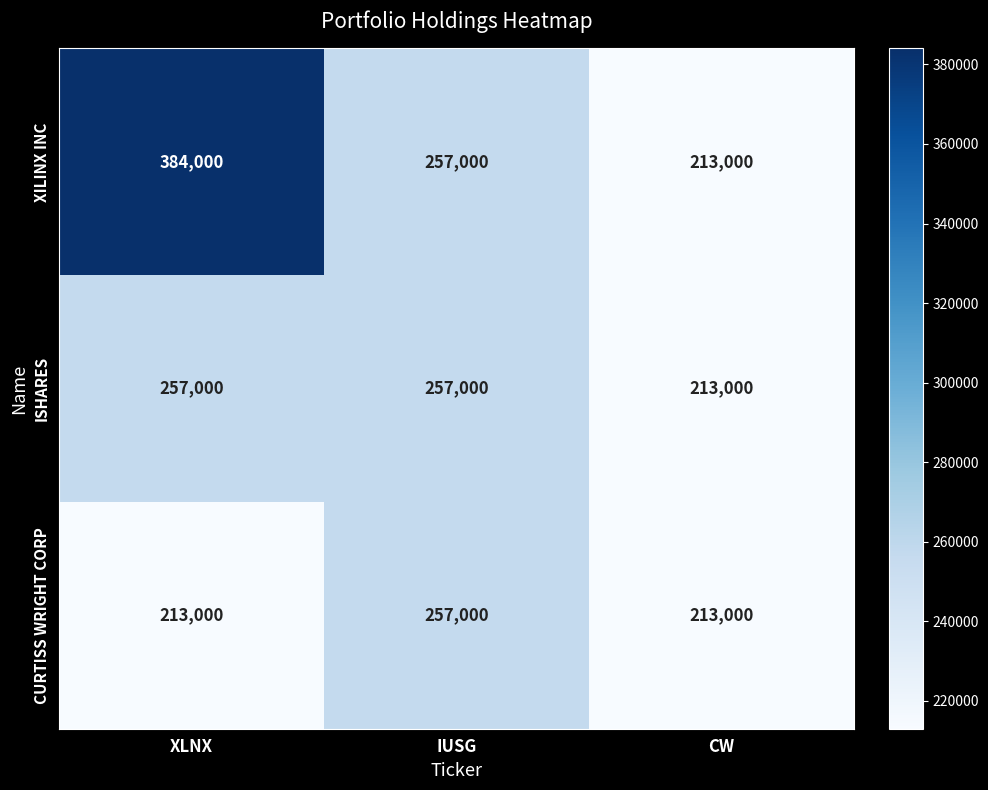

Rank the series at XLNX from highest to lowest value.

XILINX INC, ISHARES, CURTISS WRIGHT CORP